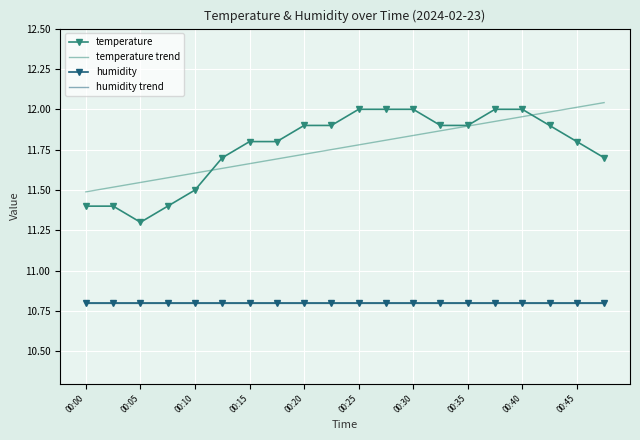

How many lines are shown in the chart?

4